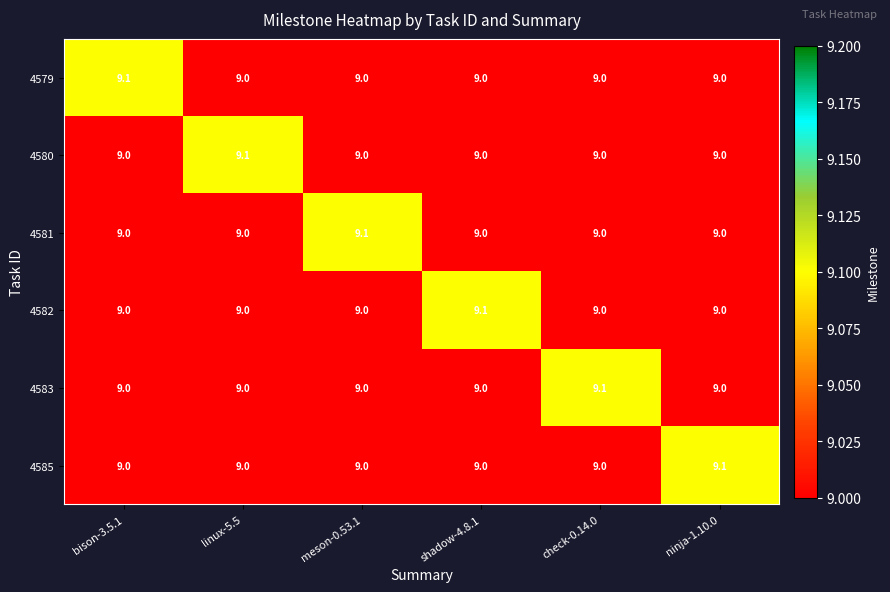

What is the total value across all series at linux-5.5?

54.1